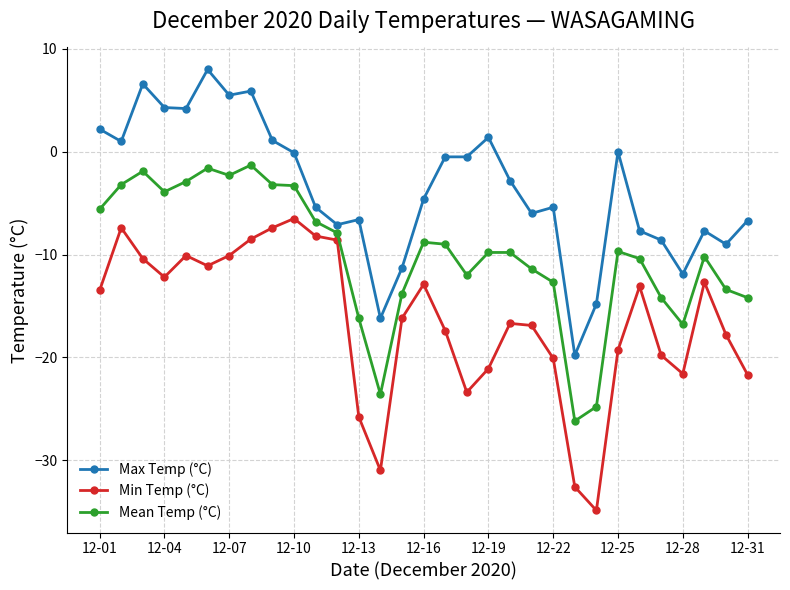

Which series has the largest total across all categories?

Max Temp (°C)